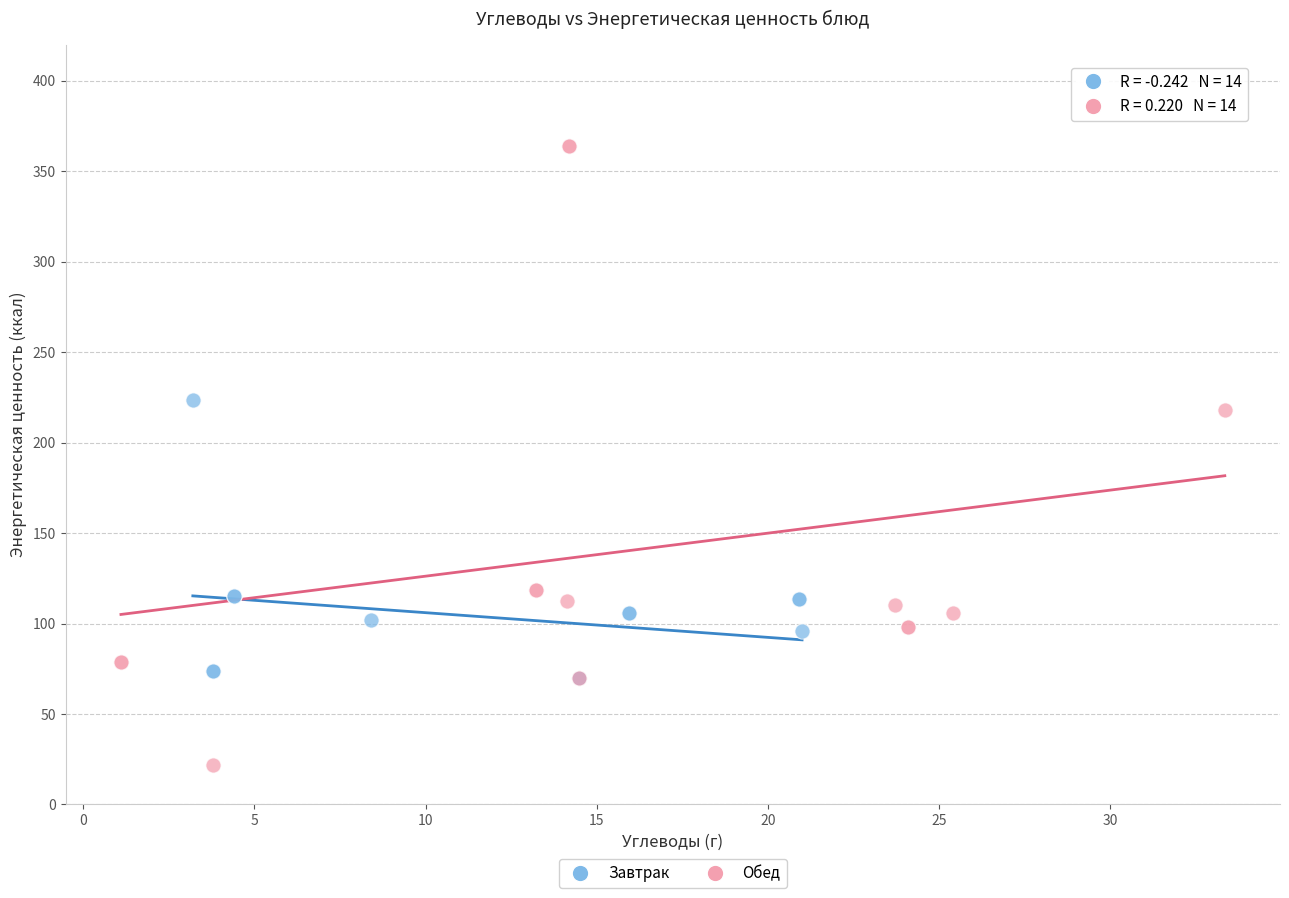

Which series reaches the minimum Y coordinate?

Обед